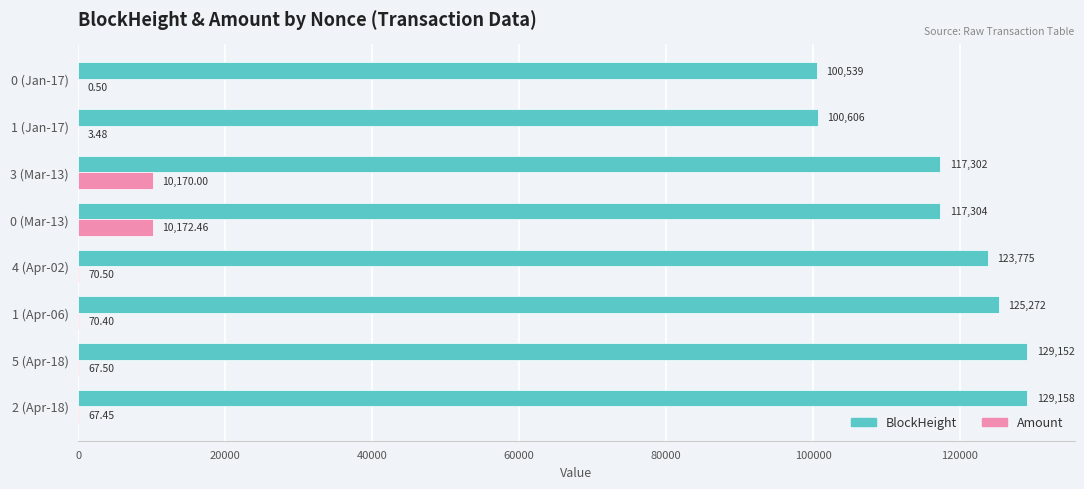

Is the value of Amount at 3 (Mar-13) greater than the value of BlockHeight at 1 (Jan-17)?

No